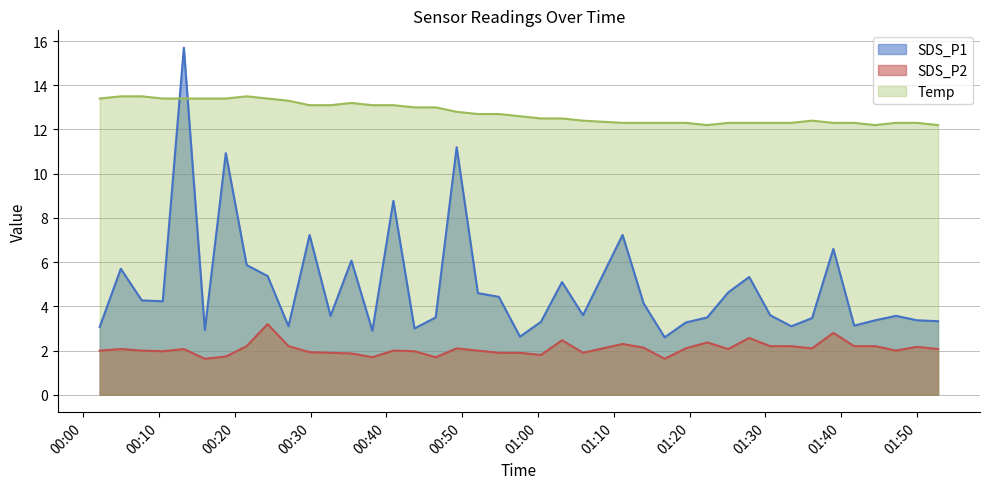

What is the difference between the second highest and second lowest values in the Temp series?

1.3